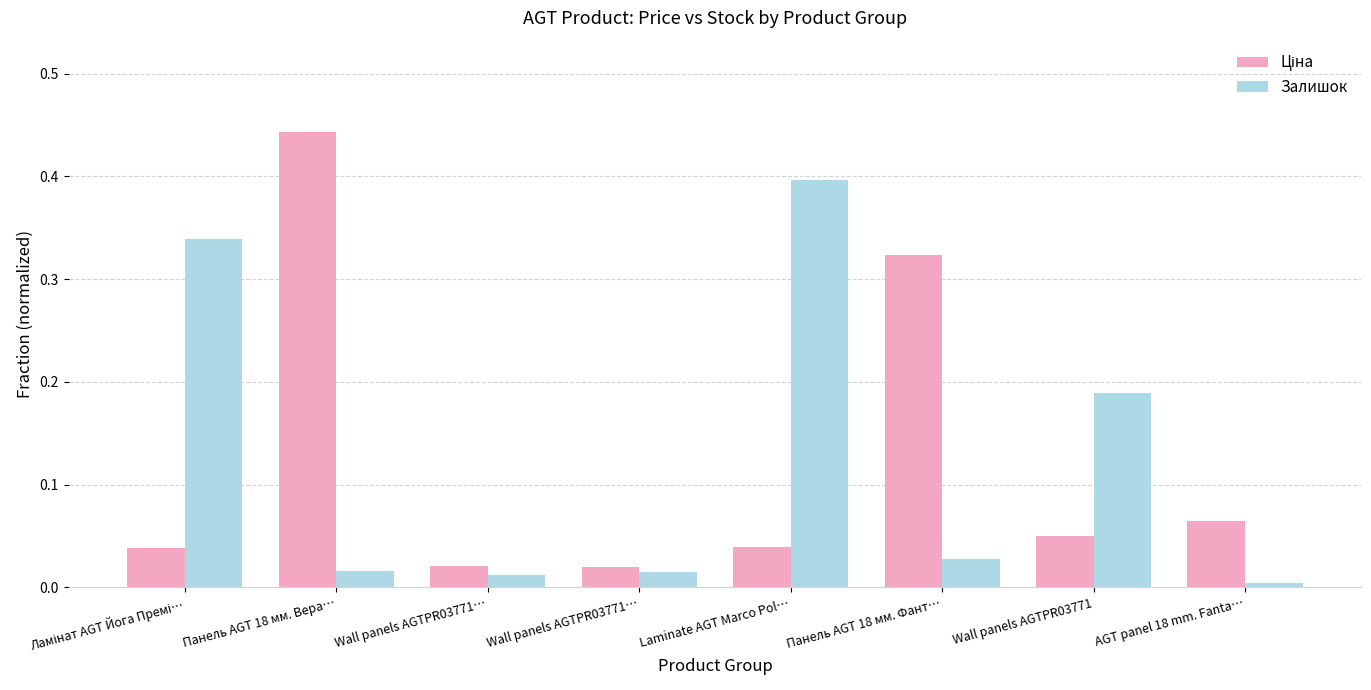

What is the average value of the Ціна series?

0.1